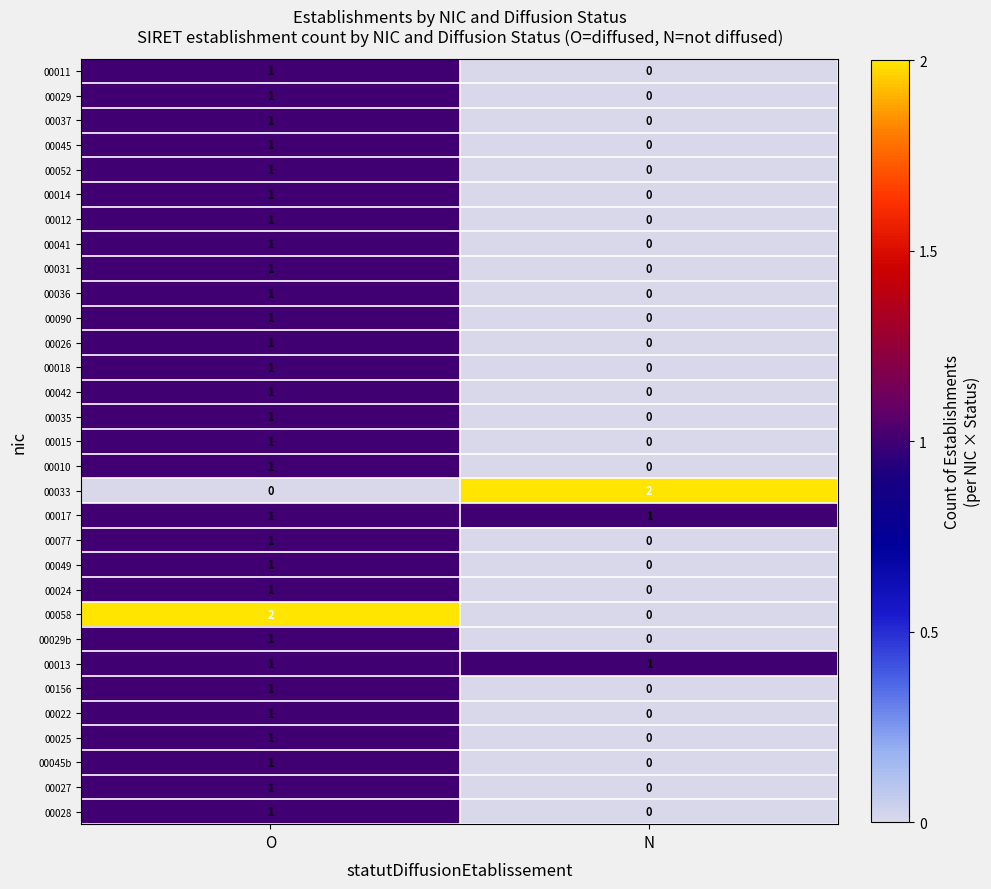

At which category is the sum across all series the highest?

O